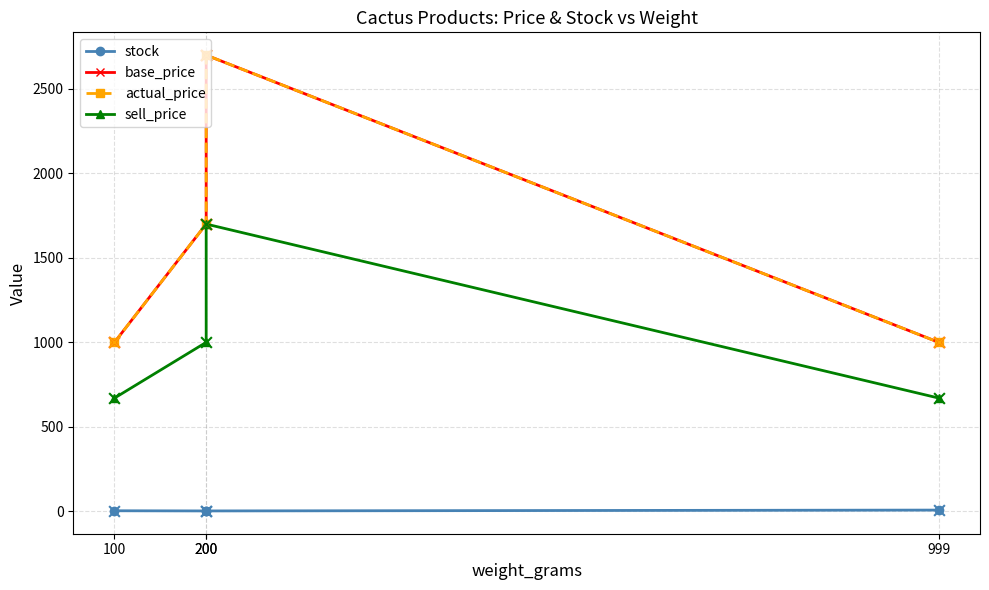

What is the total value across all series at 100?

2669